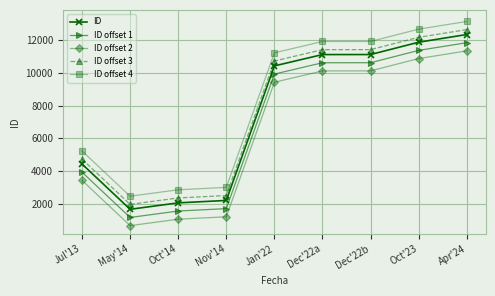

Rank the series by their average value, from highest to lowest.

ID offset 4, ID offset 3, ID, ID offset 1, ID offset 2